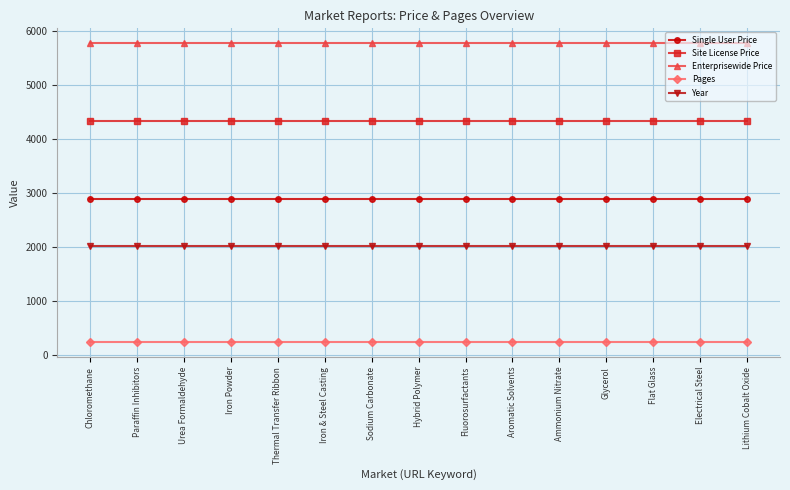

What position from the left is Iron Powder?

4